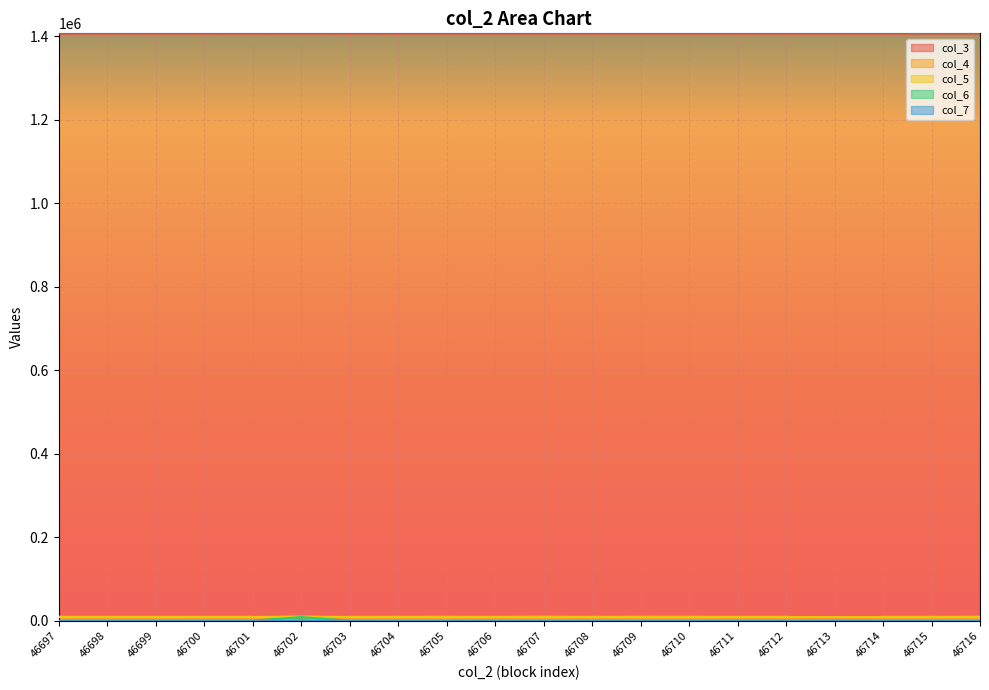

True or false: col_5 and col_3 intersect in this chart.

False